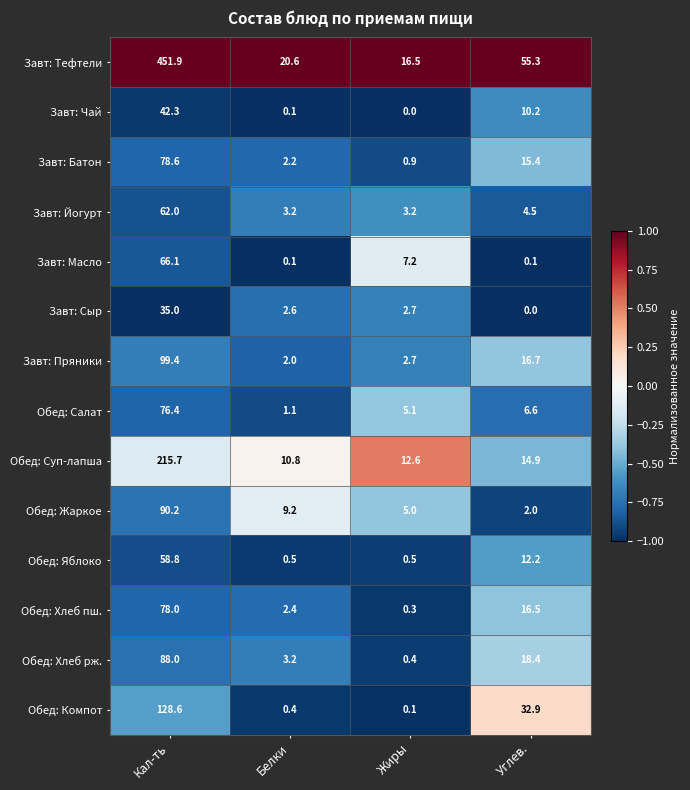

At which label does Обед: Салат reach its minimum?

Белки